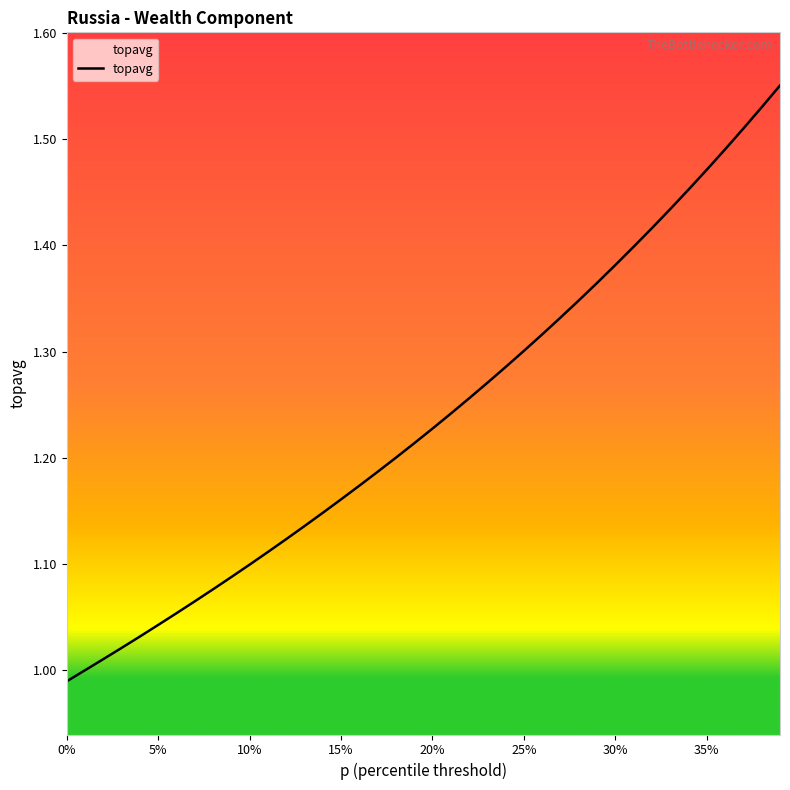

What is the difference between the maximum and minimum values?

0.6